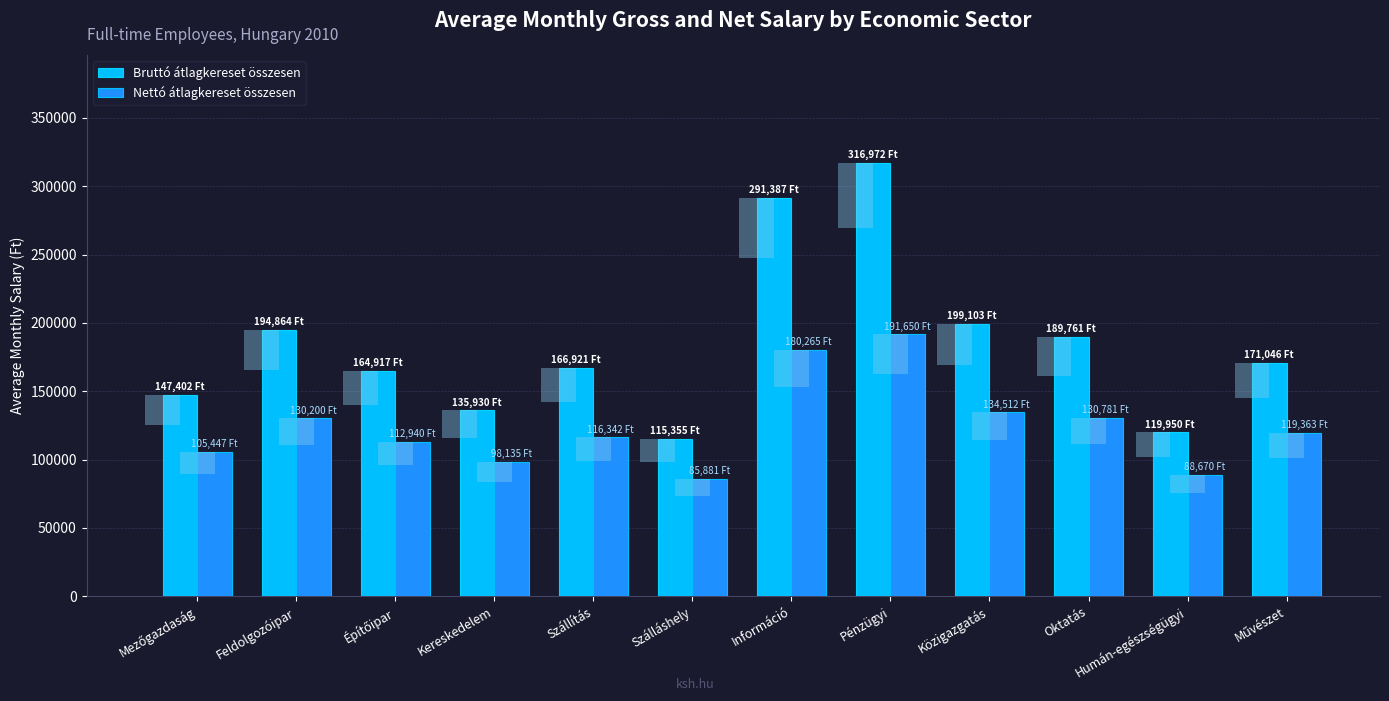

Are the bars grouped side by side (vs. stacked)?

Yes